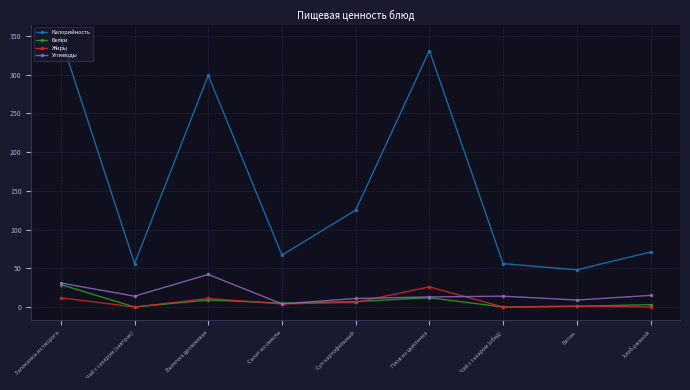

What is the label of the 7th point from the left?

Чай с сахаром (обед)